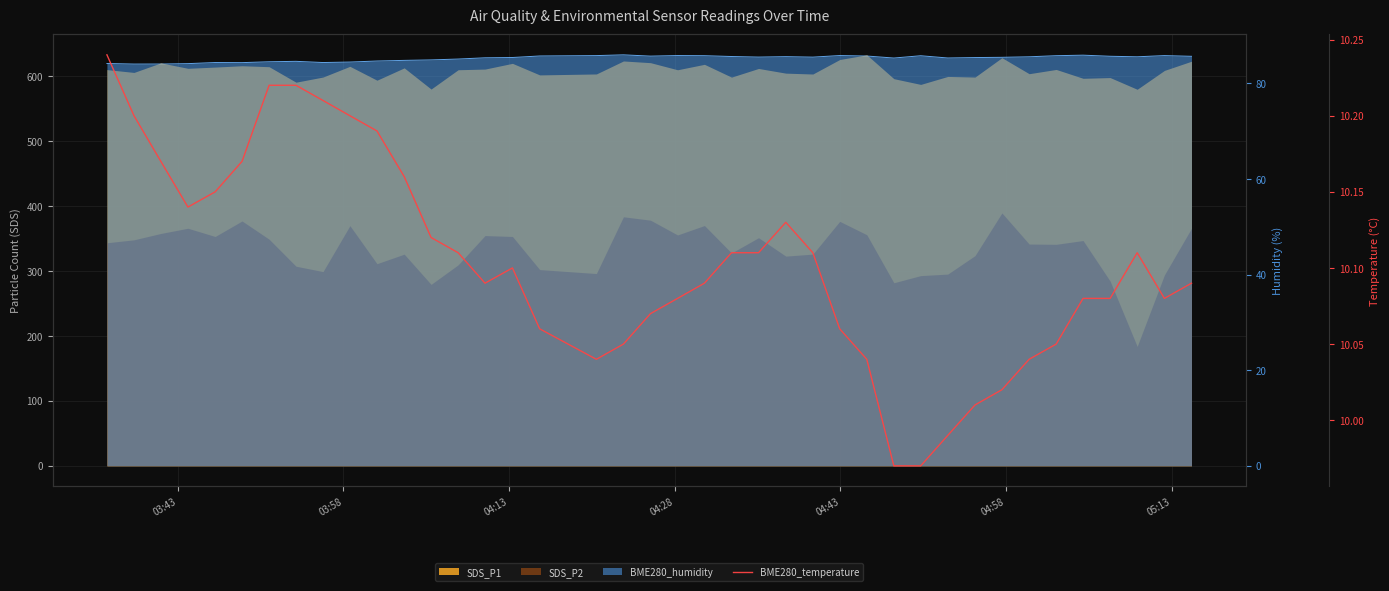

What is the average value?

10.1